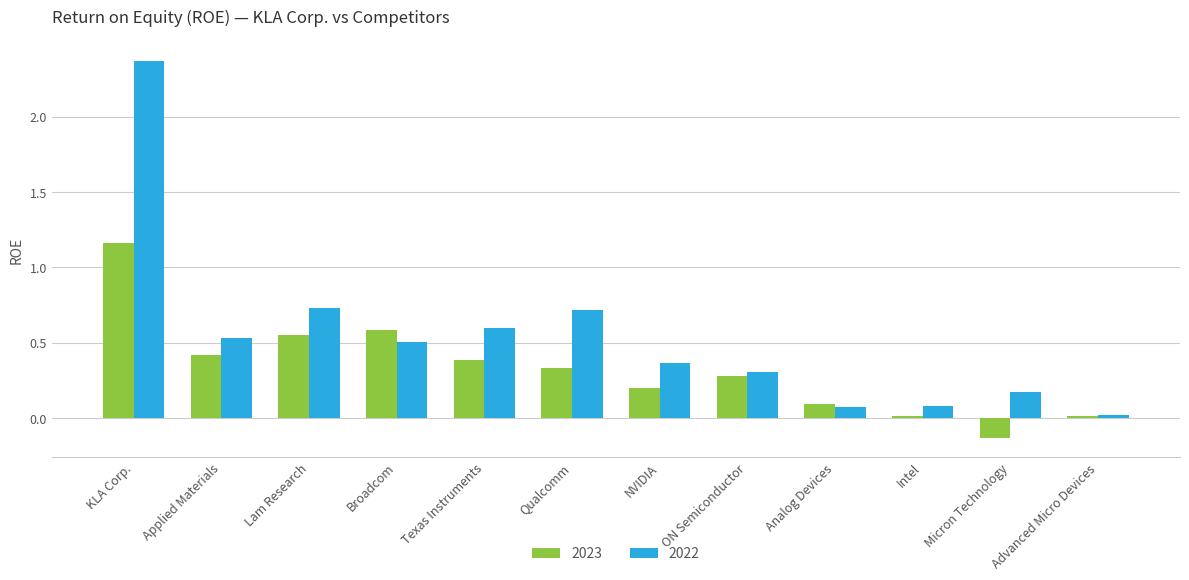

What are all the series names shown in the legend?

2023, 2022